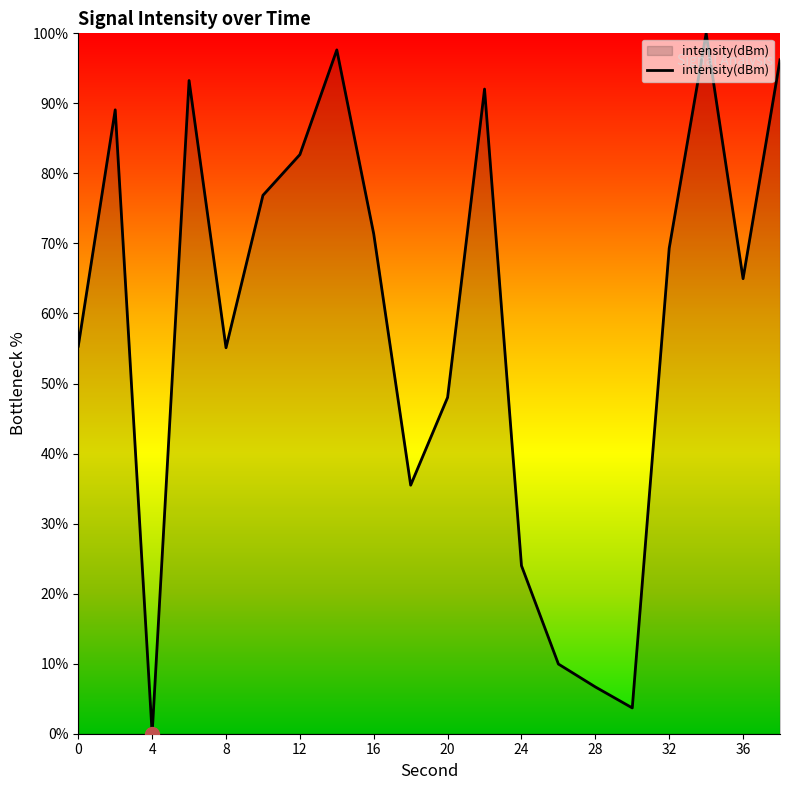

What is the maximum value shown in the chart?

100.0